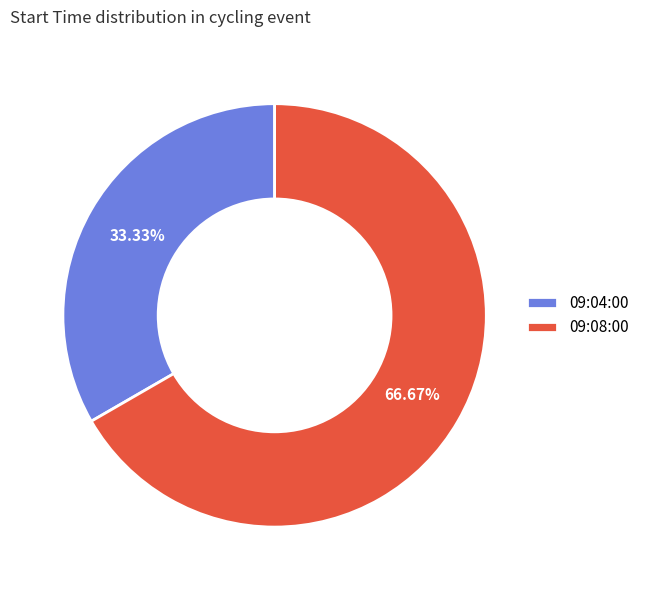

How much of the chart is everything except 09:04:00?

66.7%